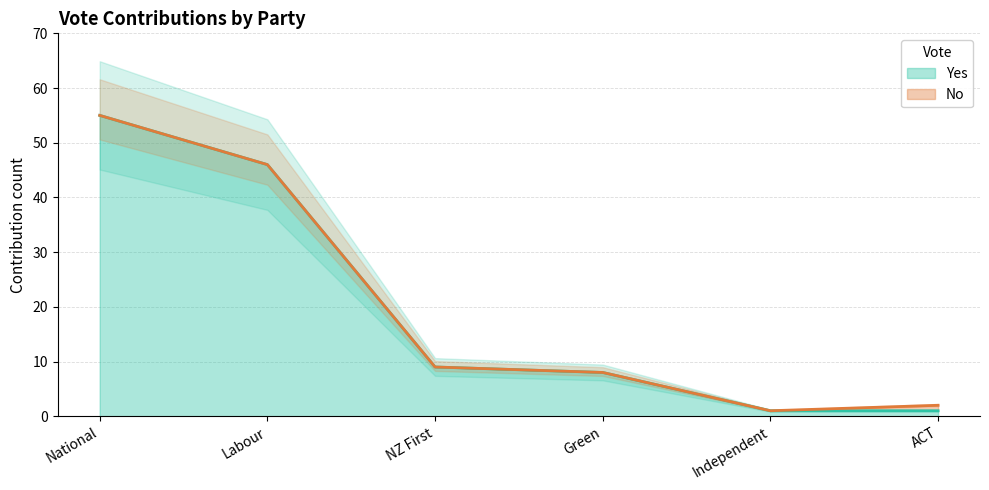

Between ACT and National, which is larger?

National